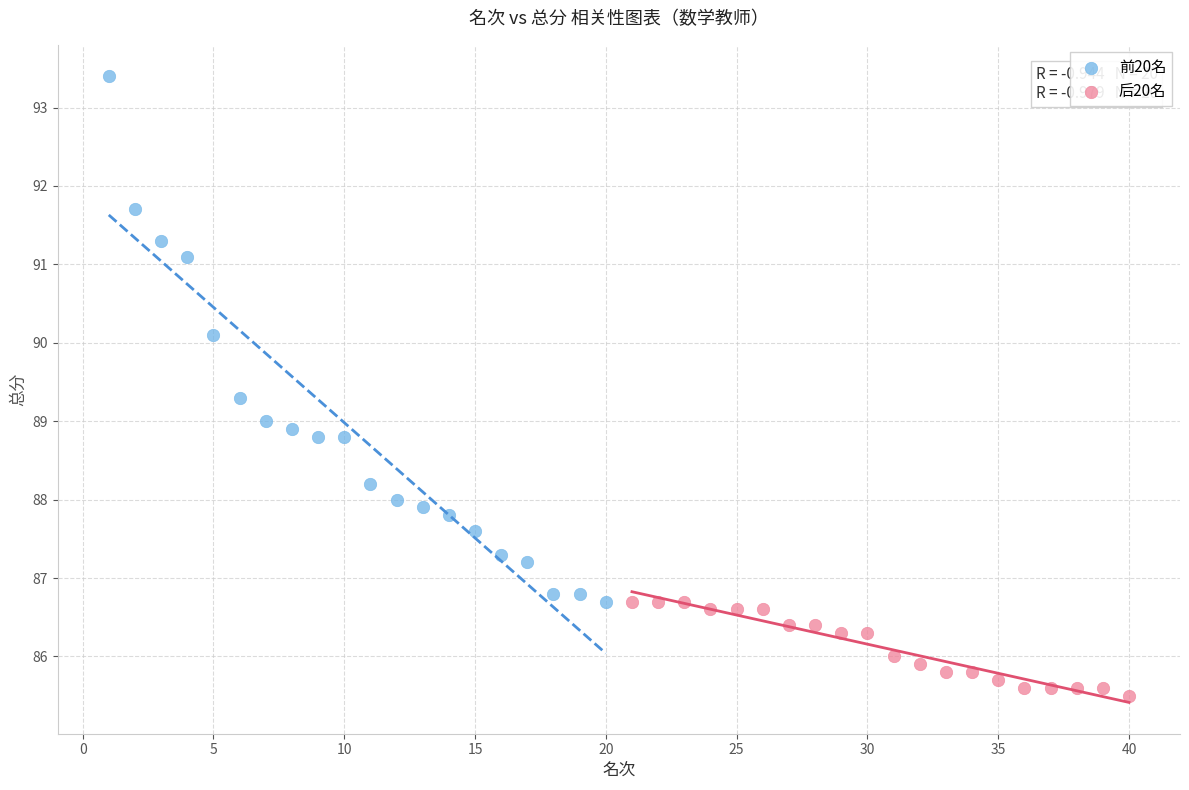

Which series reaches the maximum Y coordinate?

前20名